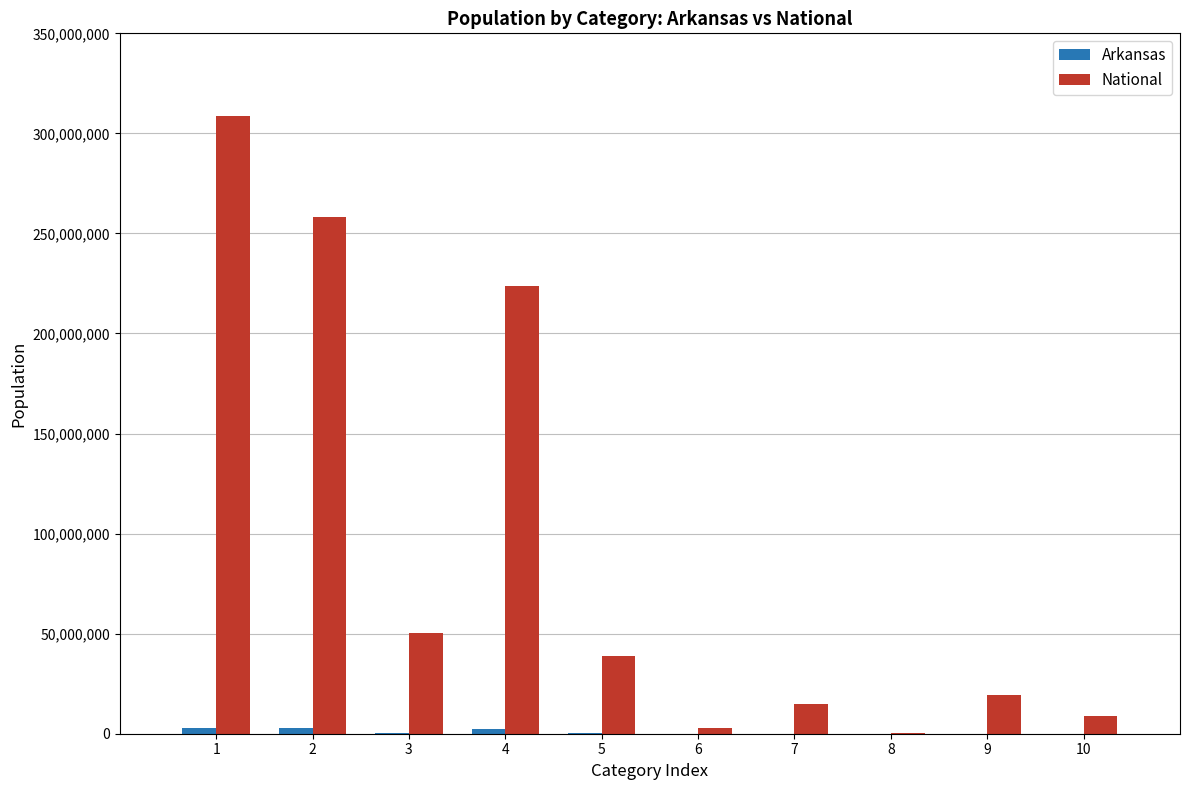

What is the total value across all series at 5?

39379214